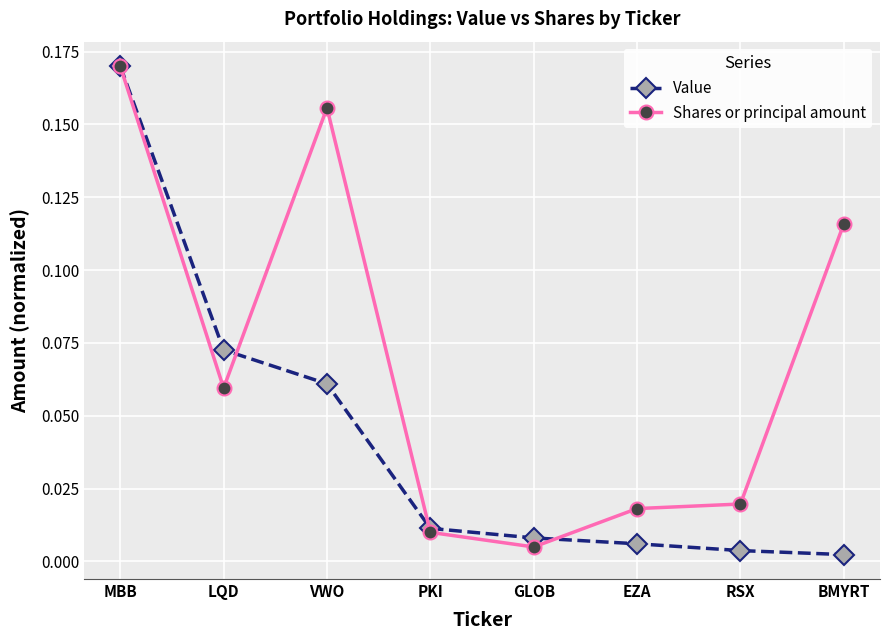

Which series has the largest range (max minus min)?

Value